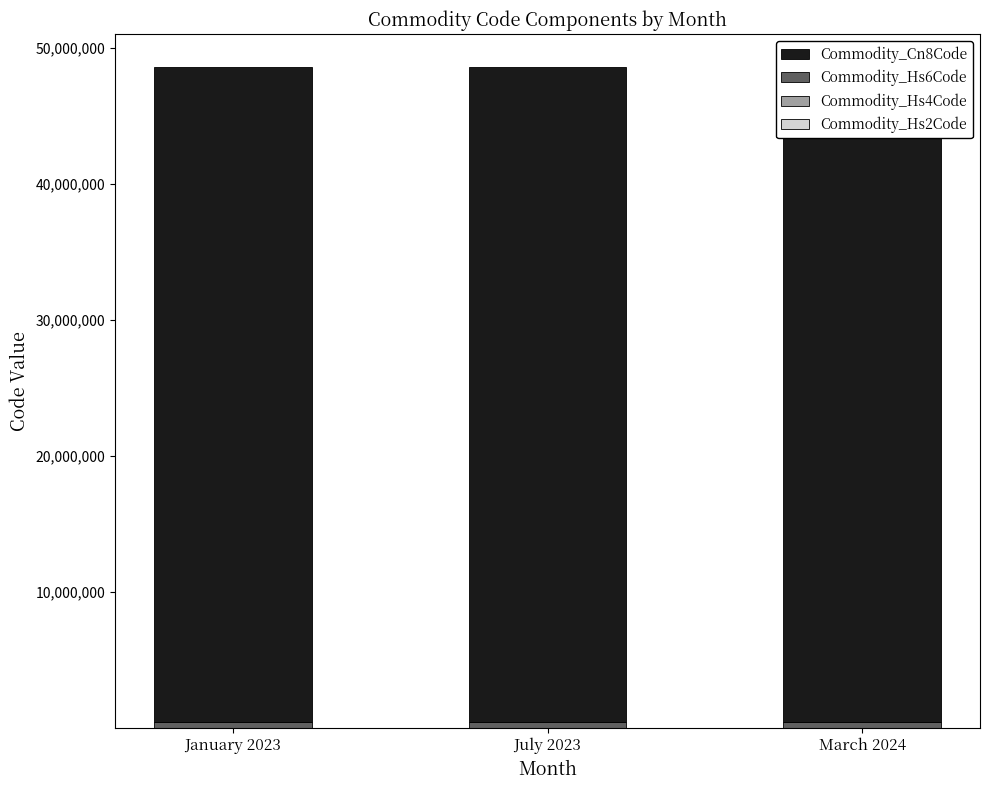

What is the sum of the Commodity_Hs6Code values at July 2023 and January 2023?

962318